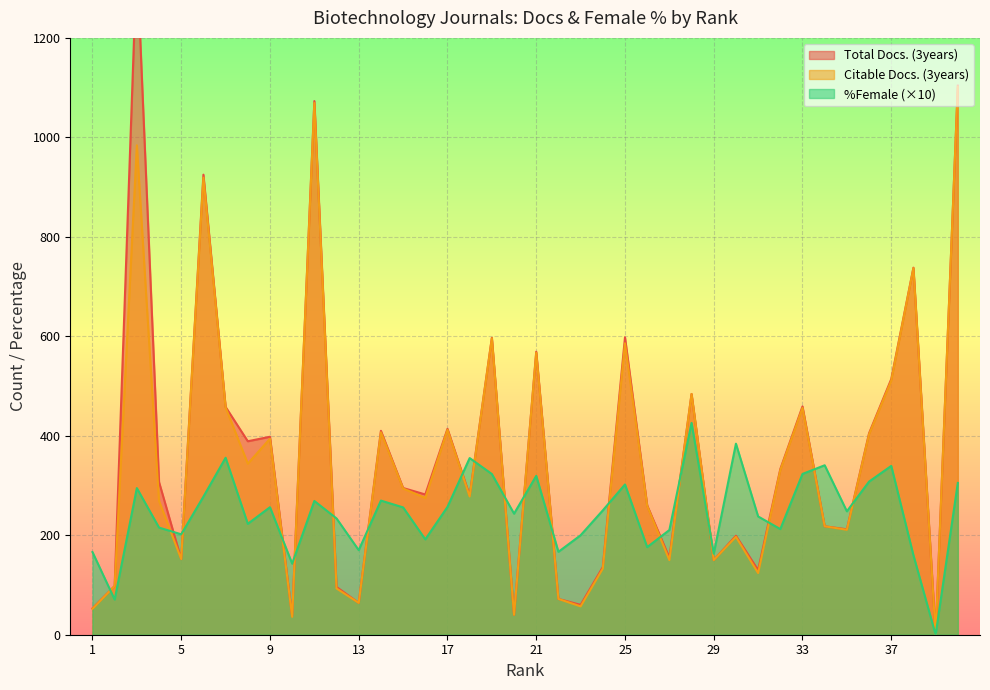

What is the value of the %Female point at the 15th from the left?

256.0